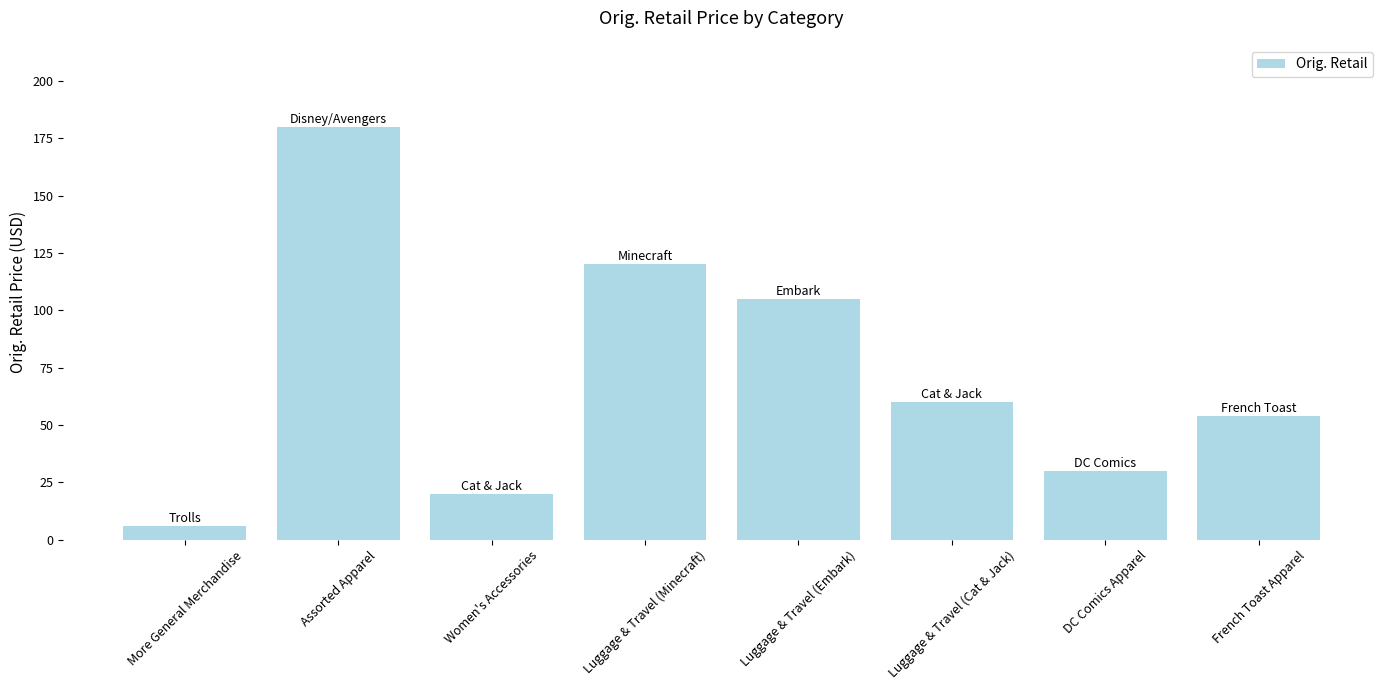

What is the label of the 3rd bar from the left?

Women's Accessories